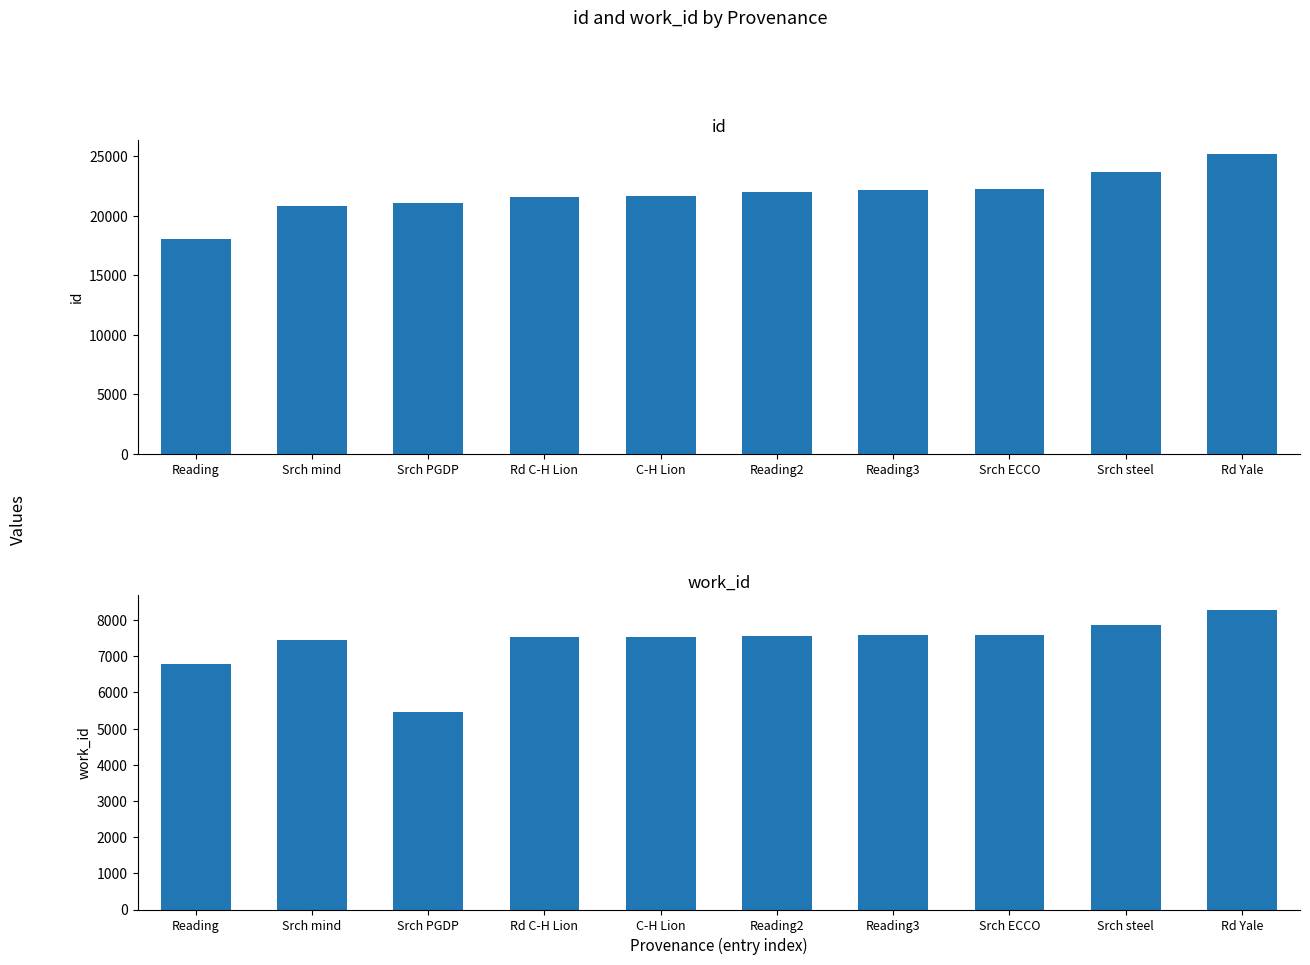

Is the value of work_id at C-H Lion greater than the value of id at Rd C-H Lion?

No